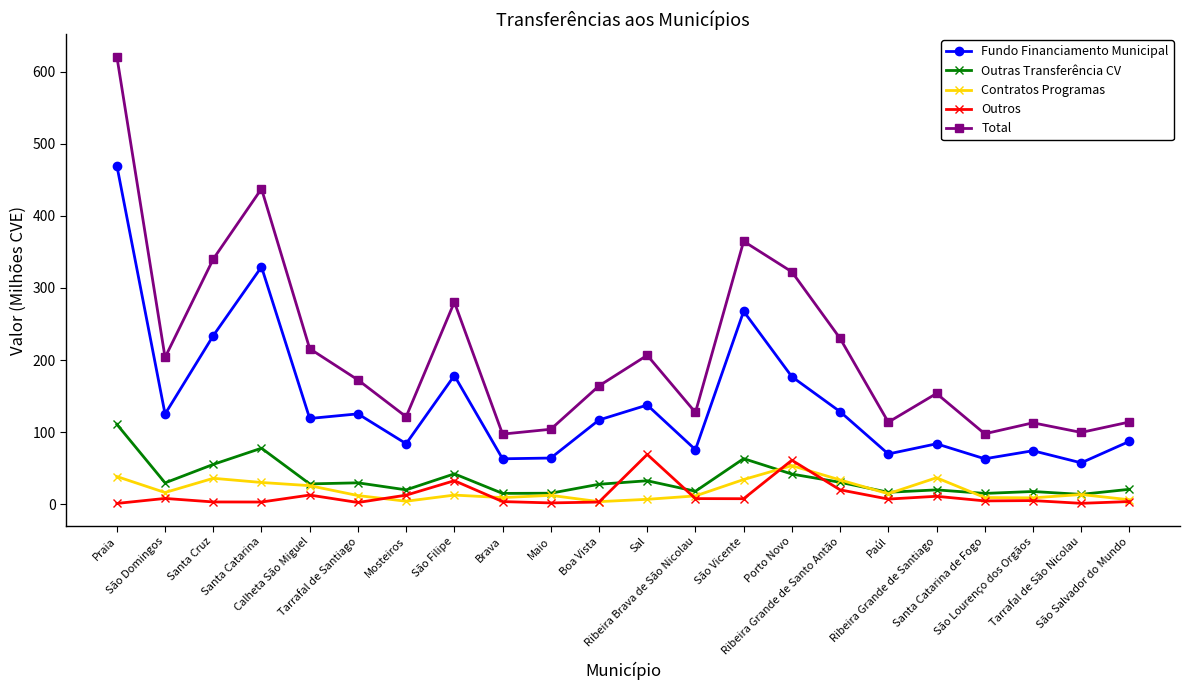

What is the minimum value for Contratos Programas?

3.4